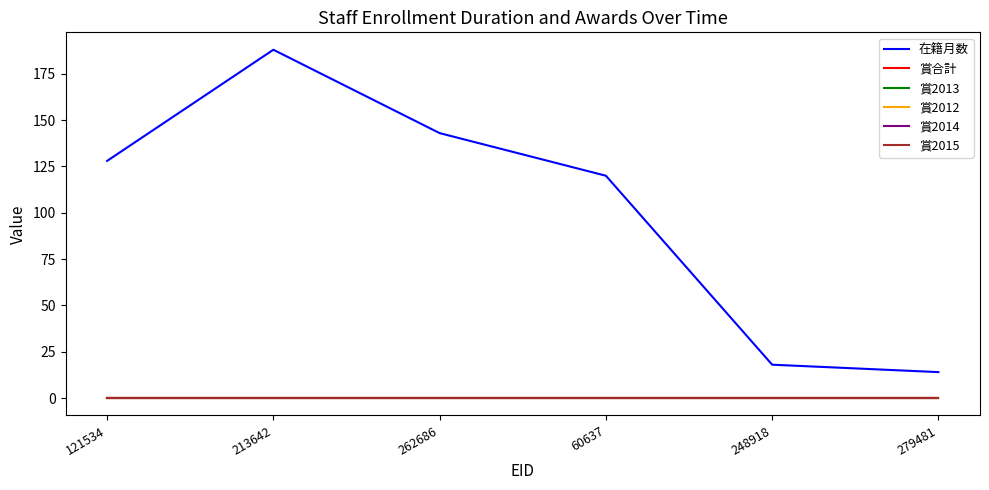

Does the chart display data point markers on the line(s)?

No